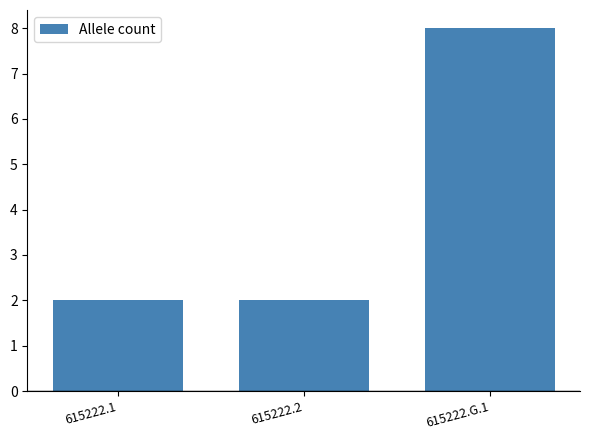

True or false: the data shows 1 at 615222.1.

False